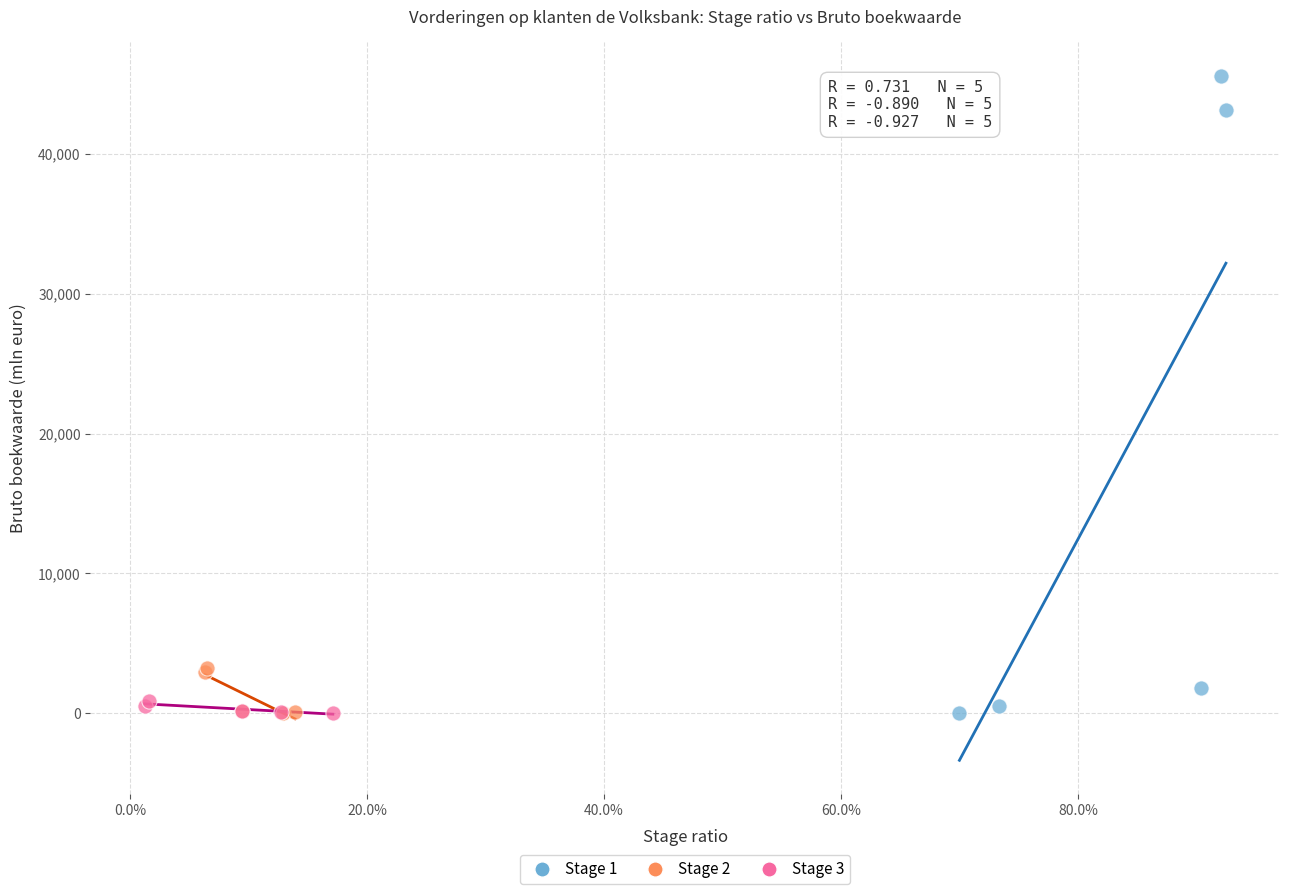

Which series has the largest Y range (max minus min)?

Stage 1